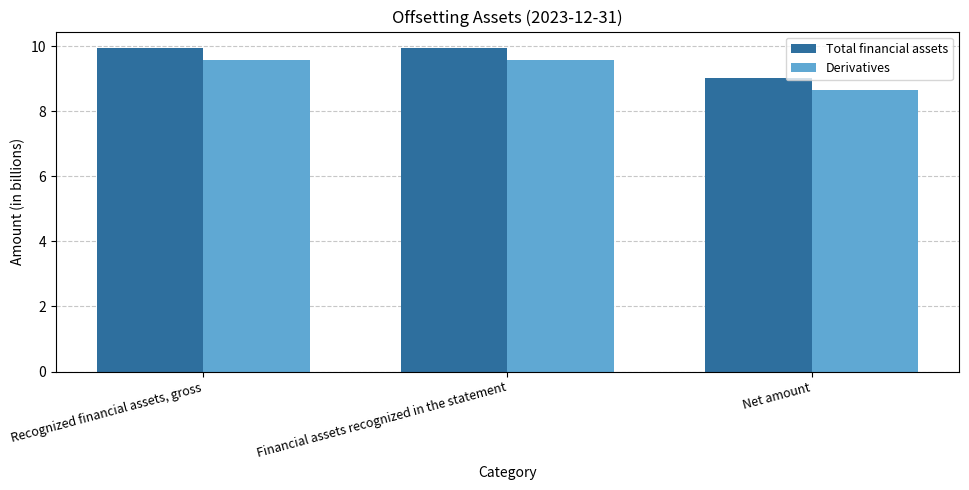

What is the approximate value of Total financial assets at Recognized financial assets, gross?

10.0